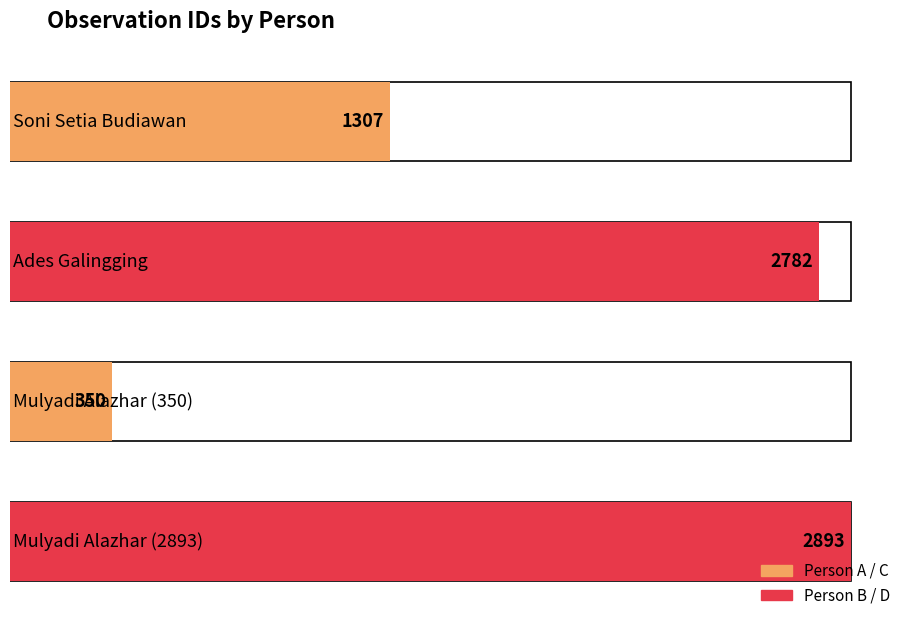

What is the difference between the second highest and second lowest values?

1475